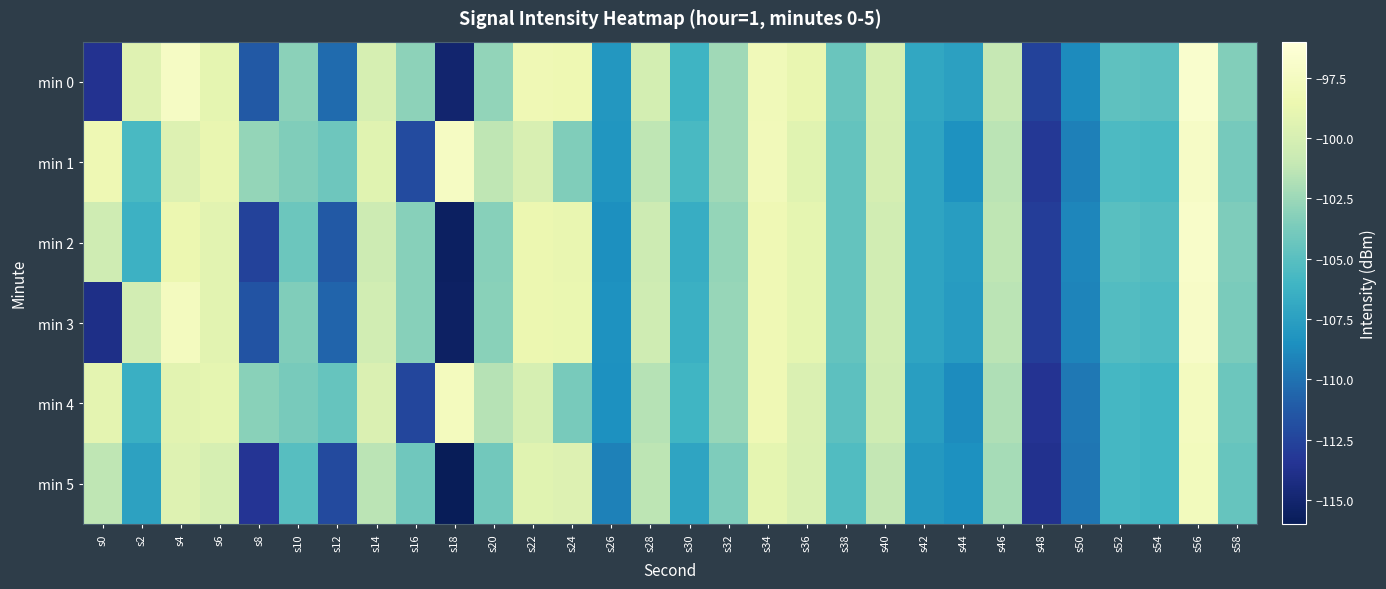

Which label corresponds to the smallest value in the chart?

s18